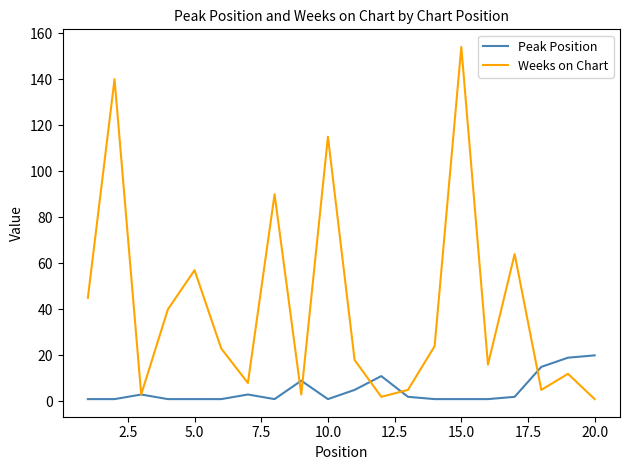

True or false: Peak Position and Weeks on Chart cross at least once.

True